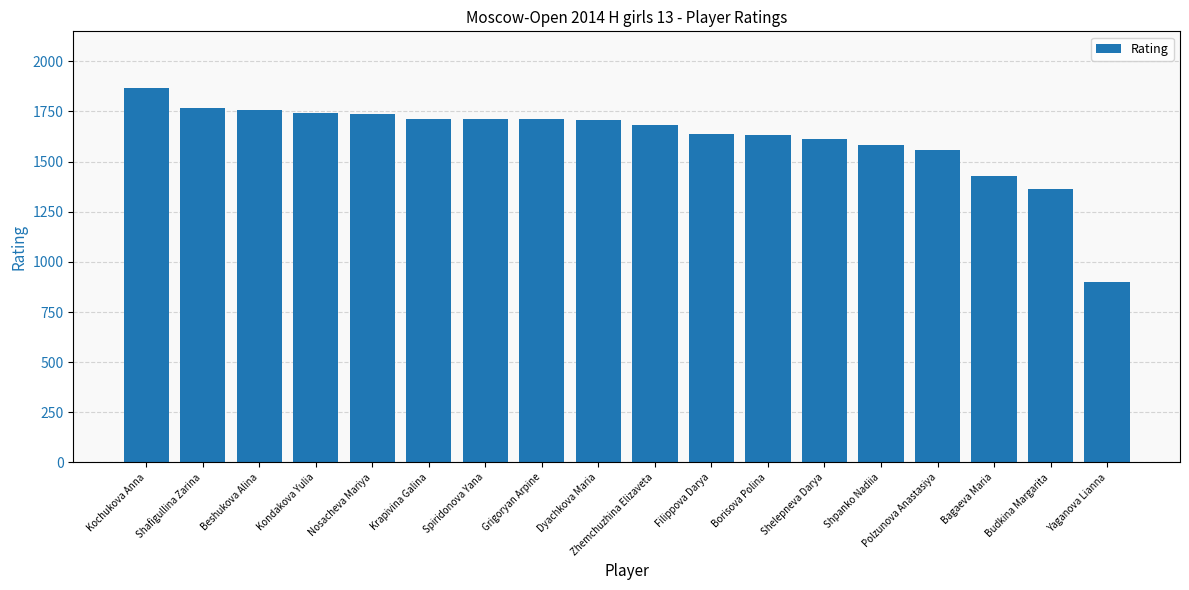

What is the ratio of the value at Kondakova Yulia to the value at Shpanko Nadiia?

1.1